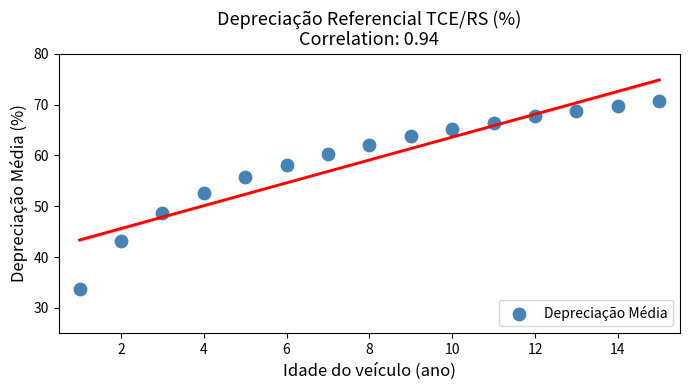

What is the range of X values (max minus min)?

14.0